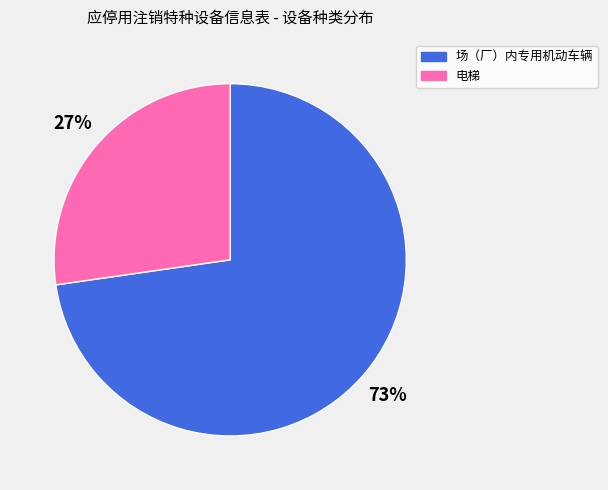

To the nearest percent, what is the average slice percentage?

50%